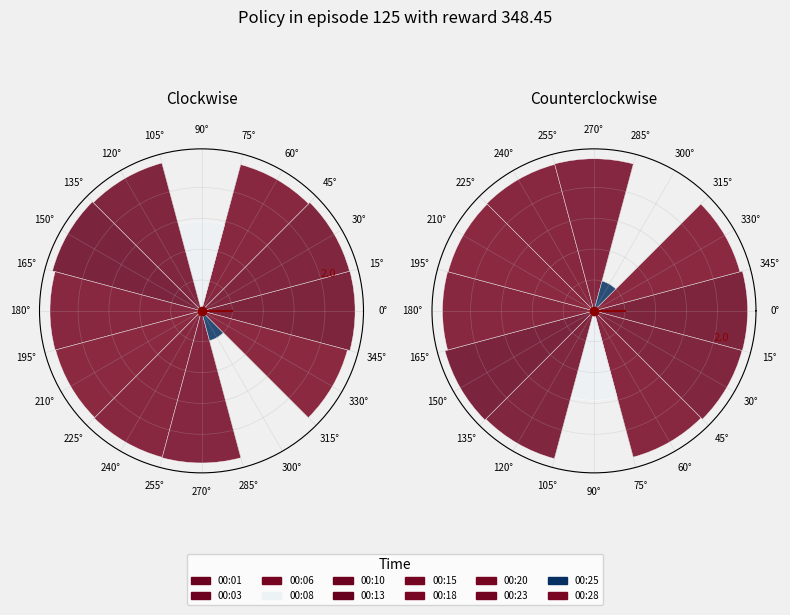

To the nearest percent, what is the average slice percentage?

8%